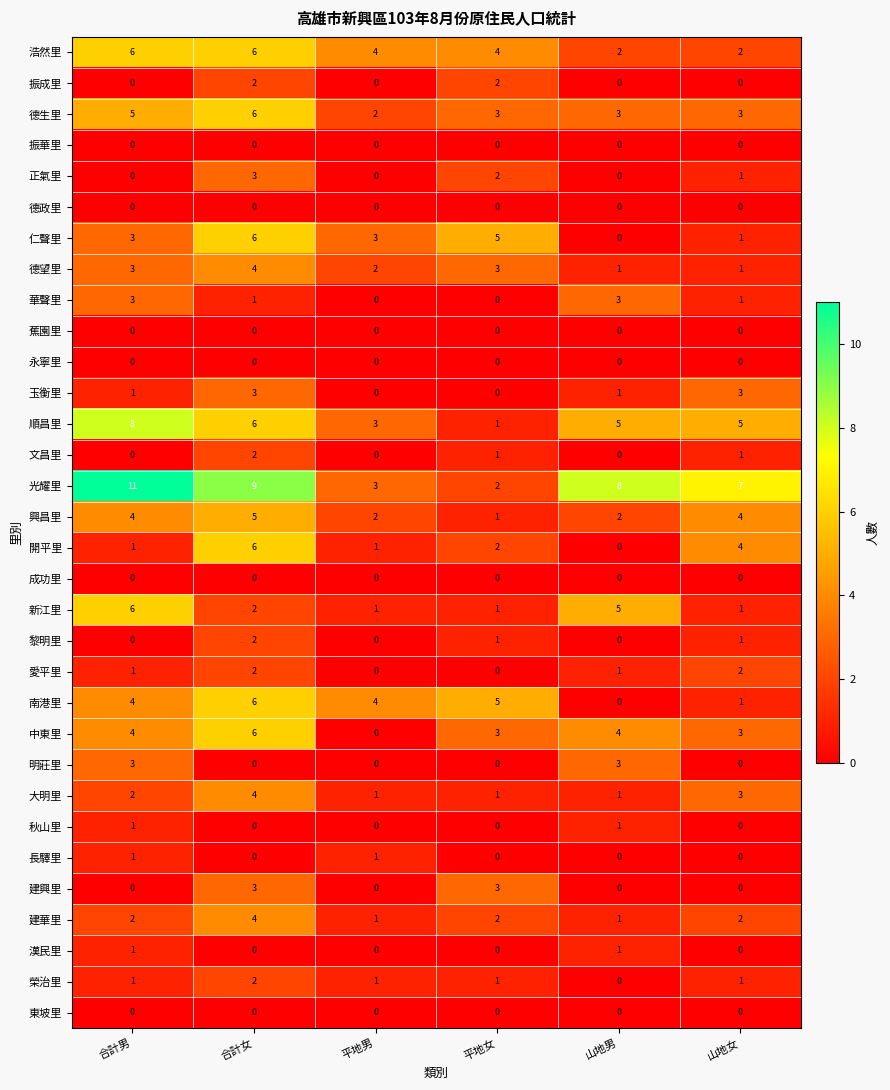

The 德望里 series shows 1 at 山地男. True or false?

True